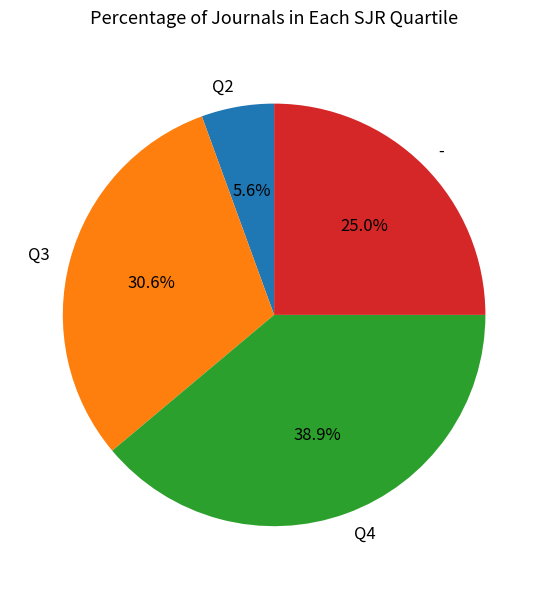

Does - represent more than half of the total?

No